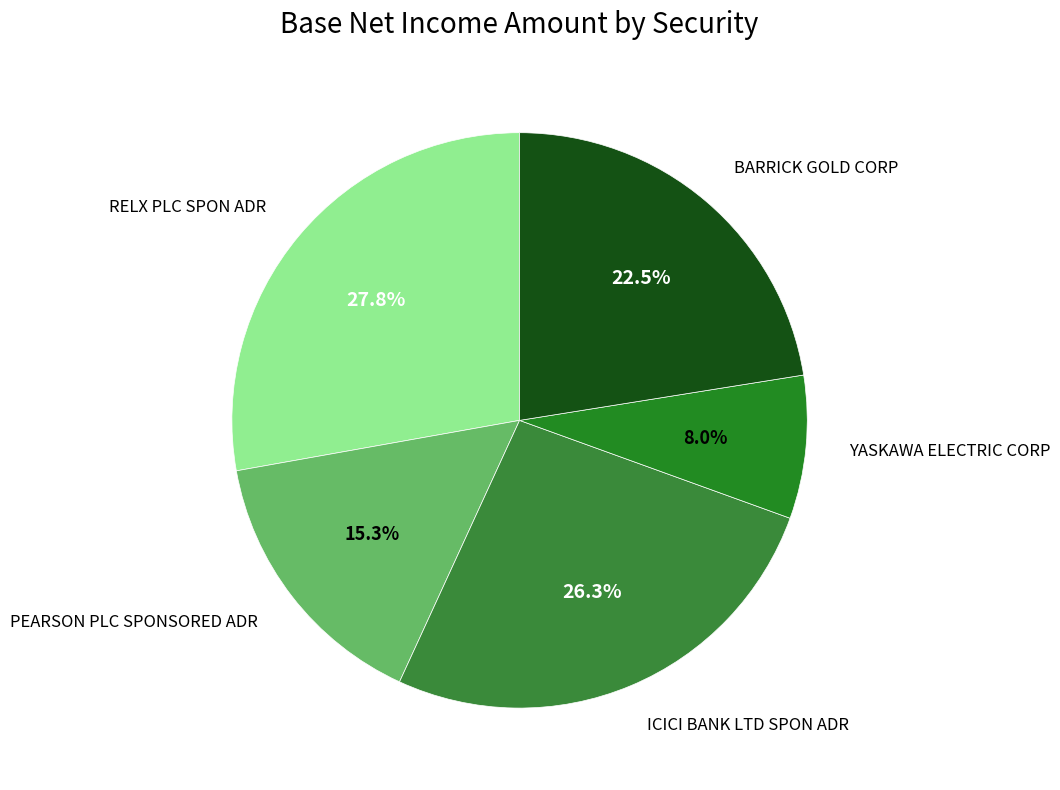

What is the largest slice in the pie chart?

RELX PLC SPON ADR